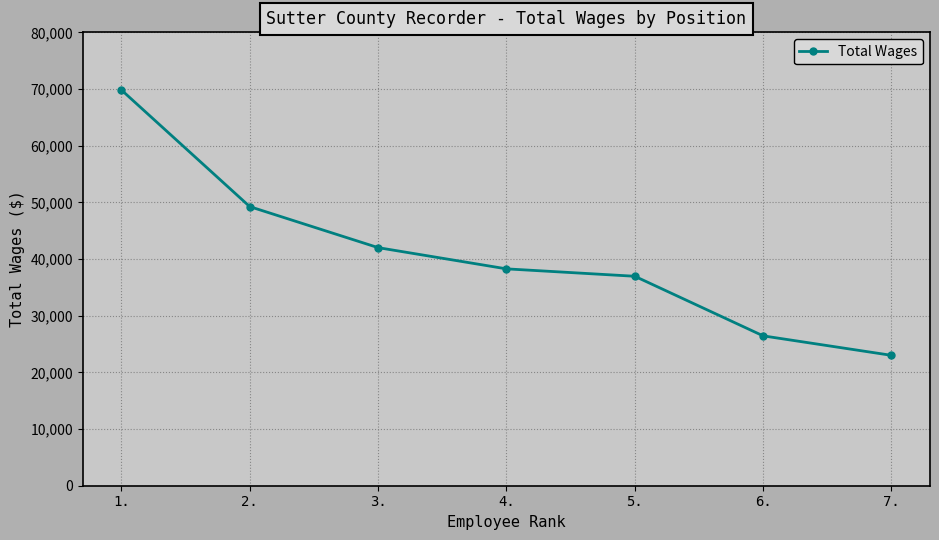

How many lines are shown in the chart?

1